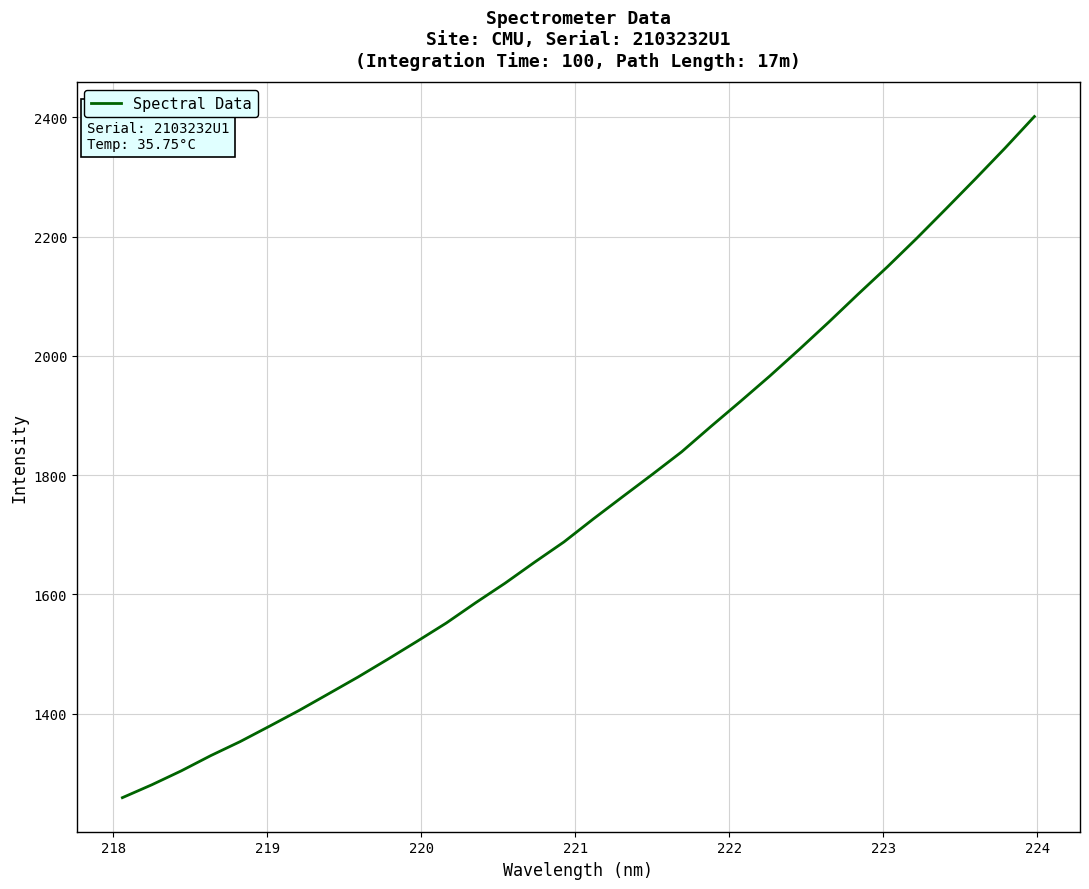

What is the difference between the maximum and minimum values?

1142.6